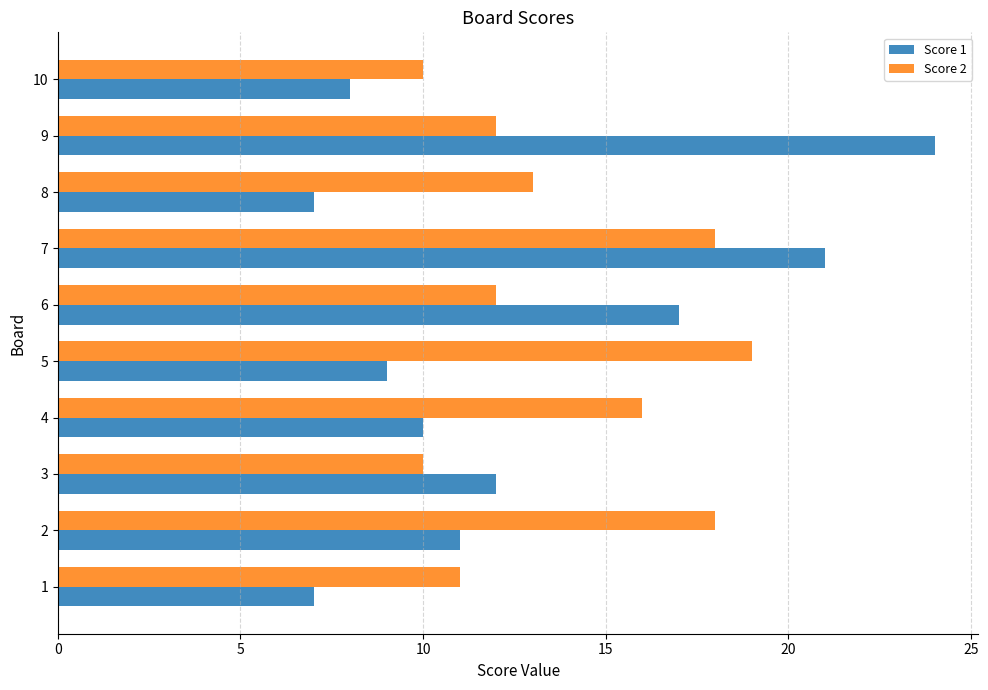

What is the average value of the Score 1 series?

13